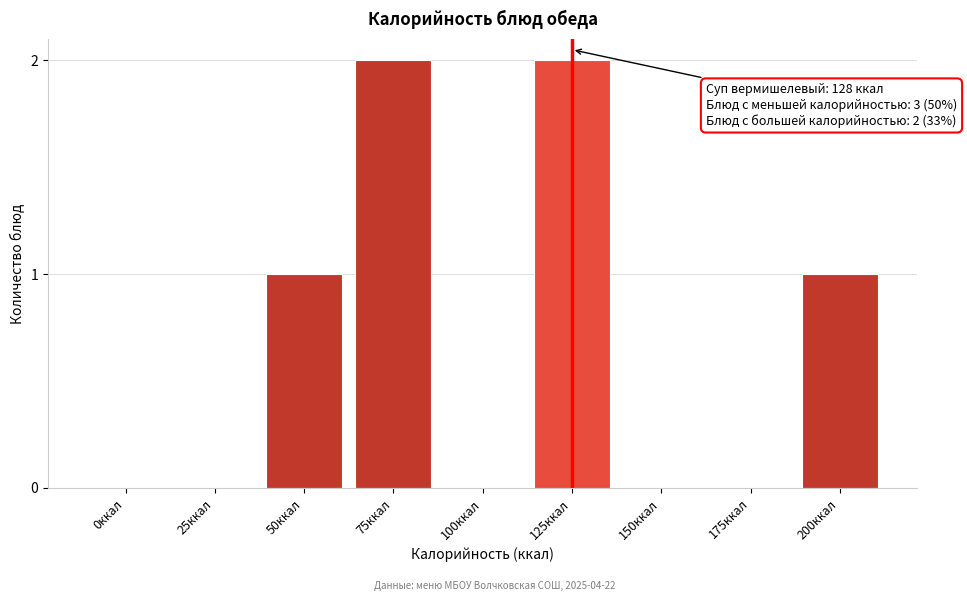

Reading right to left, transcribe all the data shown in this chart.

200ккал=1	175ккал=0	150ккал=0	125ккал=2	100ккал=0	75ккал=2	50ккал=1	25ккал=0	0ккал=0